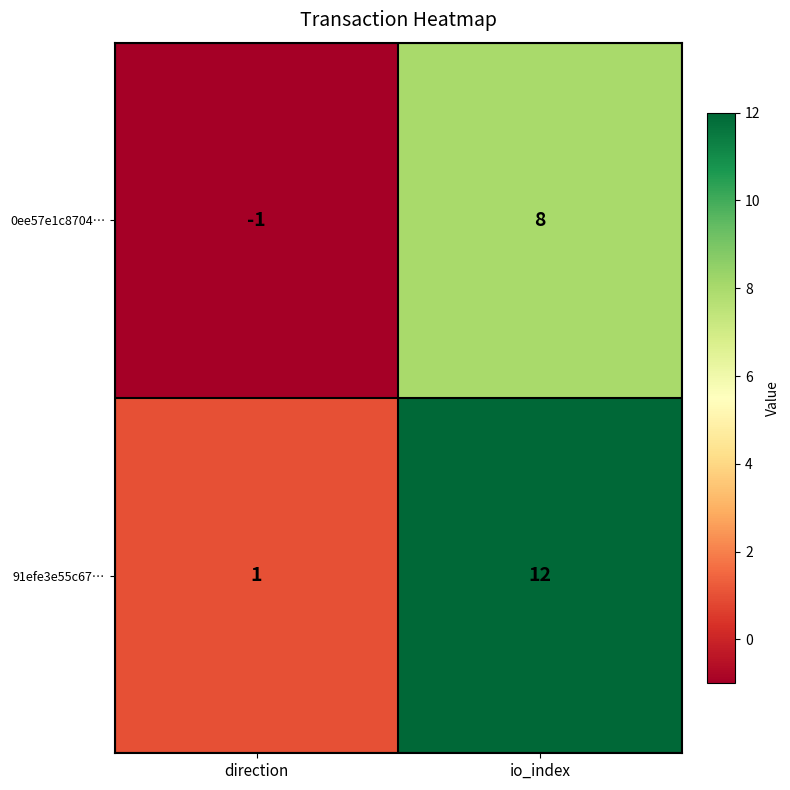

At direction, list the series in order from largest to smallest.

91efe3e55c67…, 0ee57e1c8704…